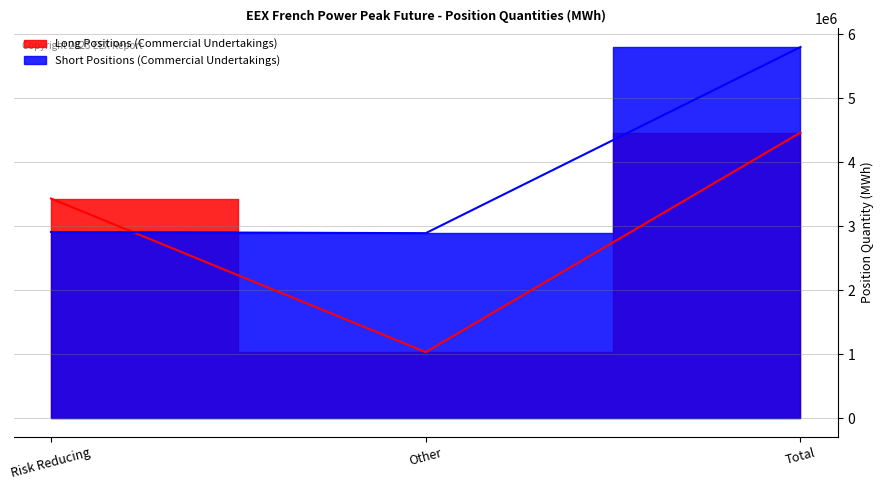

How many series are shown in this chart?

2